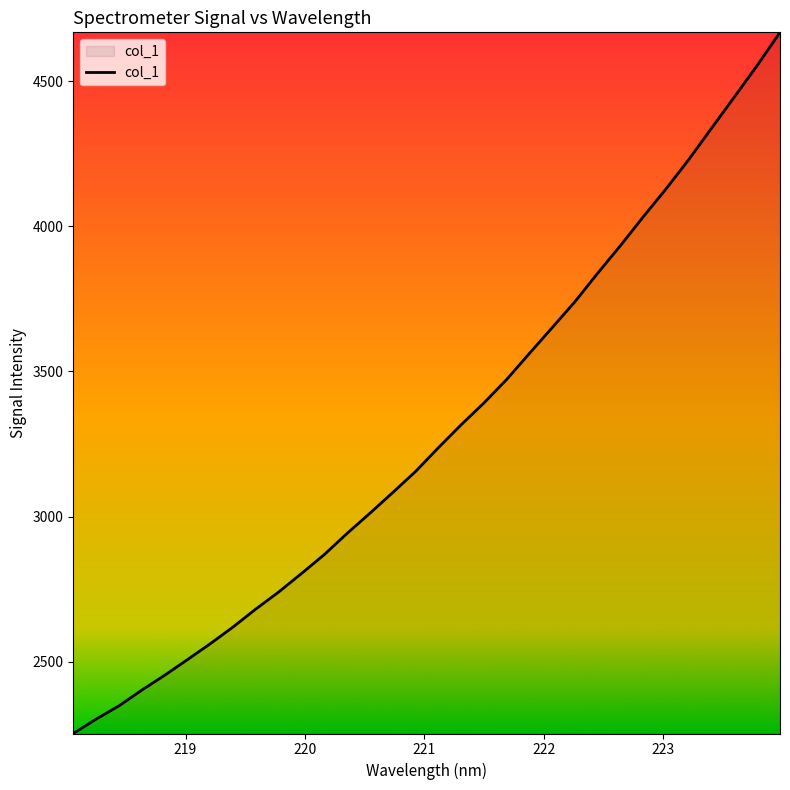

What is the difference between the maximum and minimum values?

2415.8